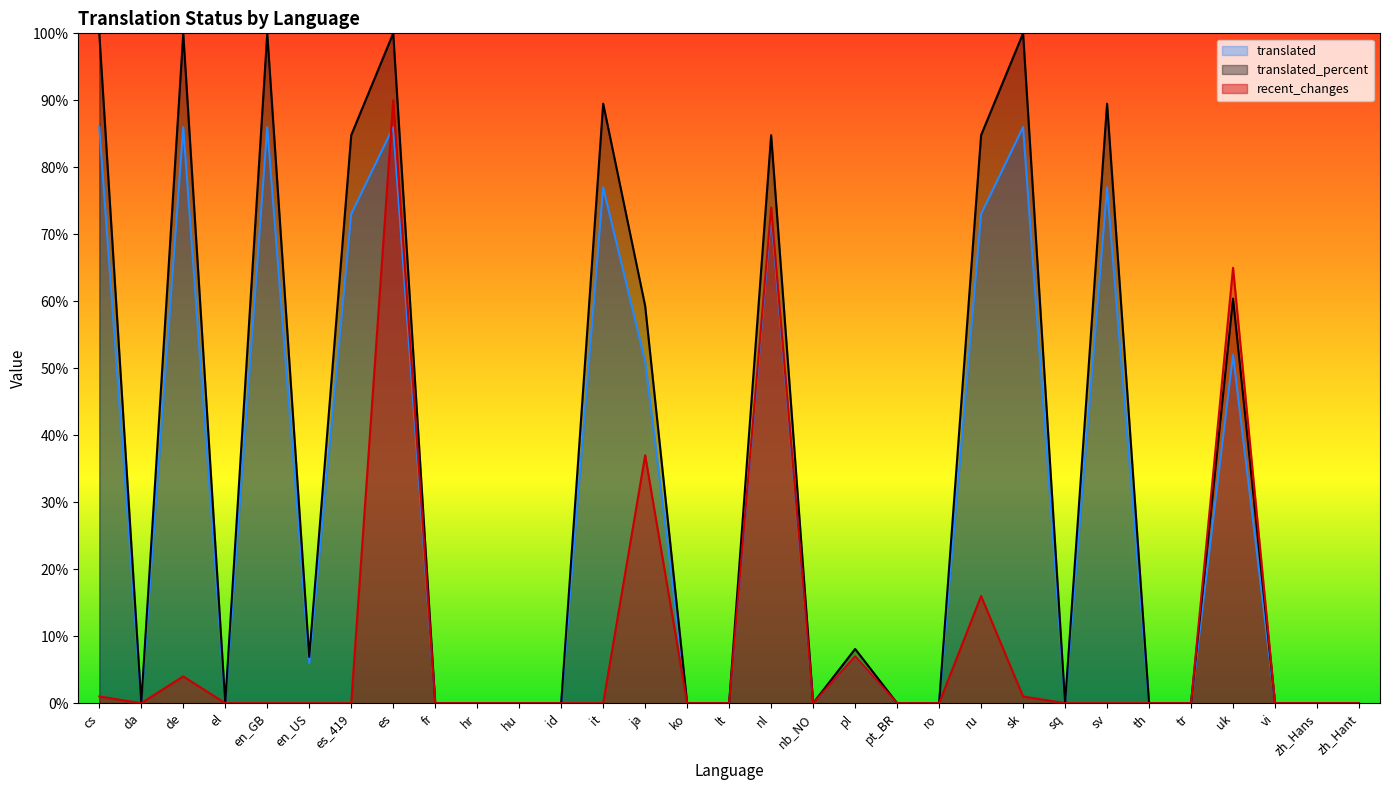

What is the total value across all series at en_GB?

186.0